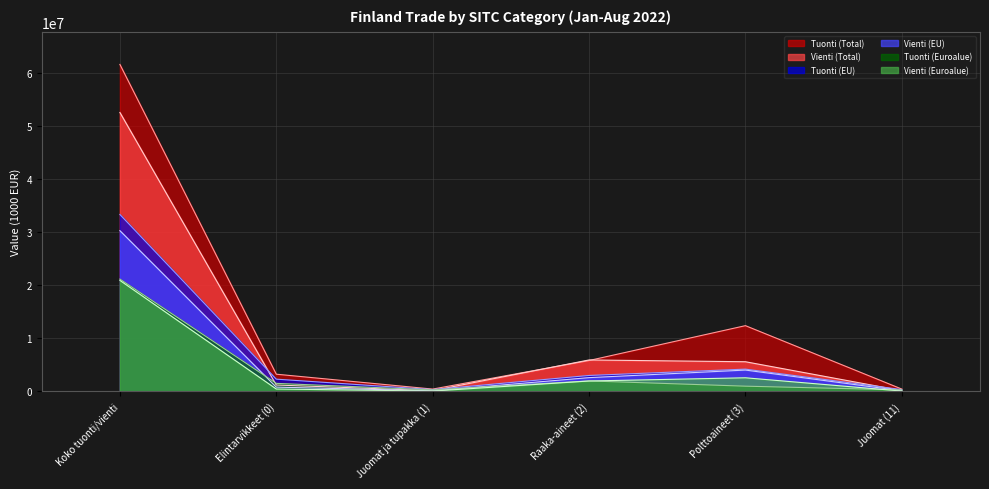

What is the difference between the Tuonti (EU) values at Koko tuonti/vienti and Polttoaineet (3)?

29173345